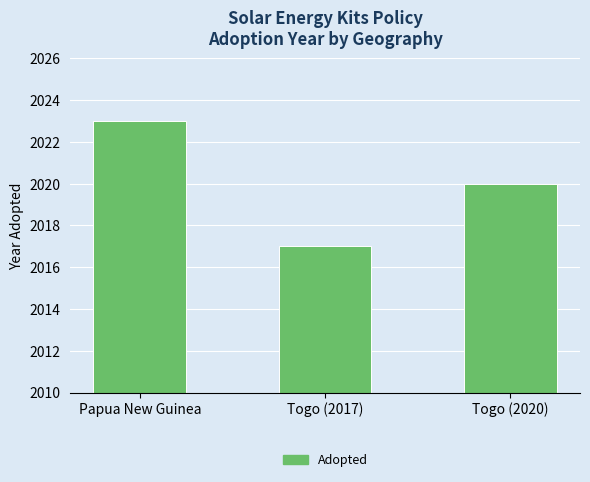

What position from the left is Togo (2017)?

2